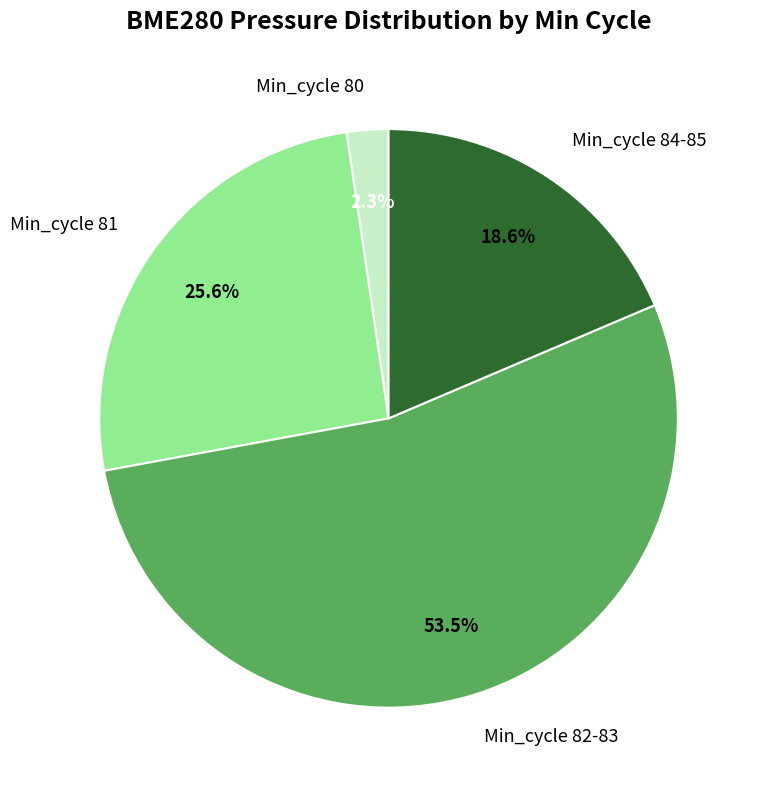

What is the majority slice?

Min_cycle 82-83